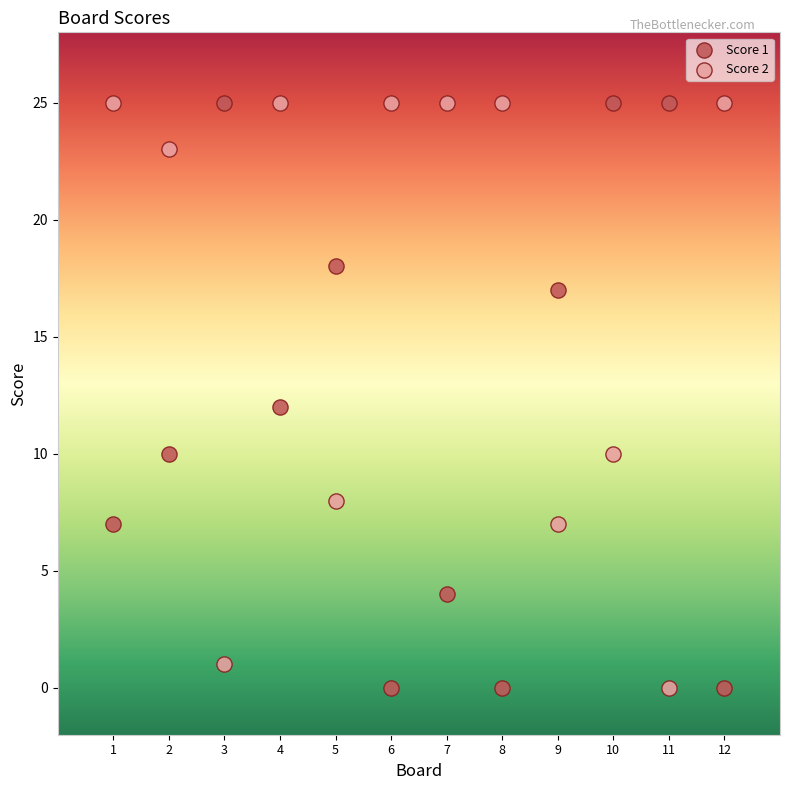

Across all data points, what is the range of Y values (max minus min)?

25